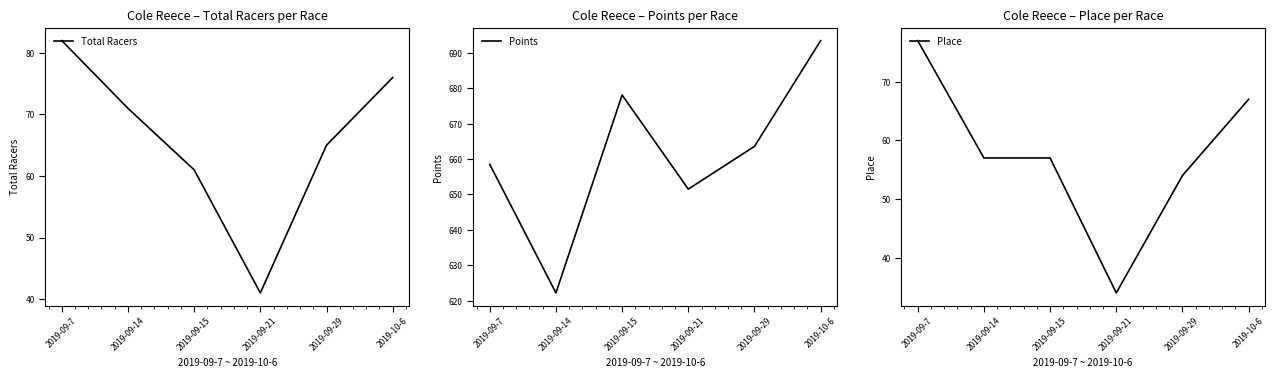

How many distinct data groups are displayed?

3